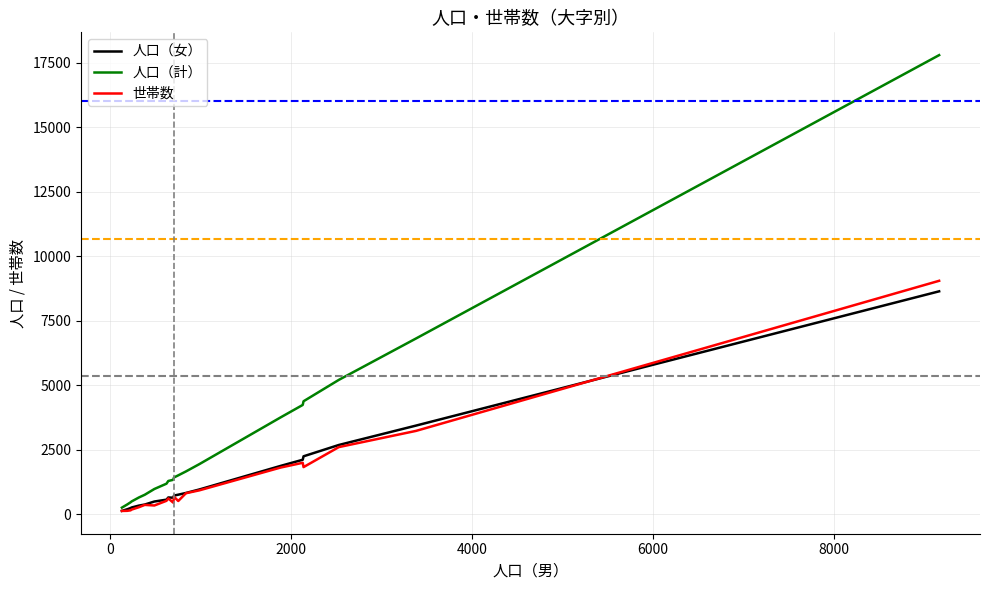

What are all the series names shown in the legend?

人口（女）, 人口（計）, 世帯数